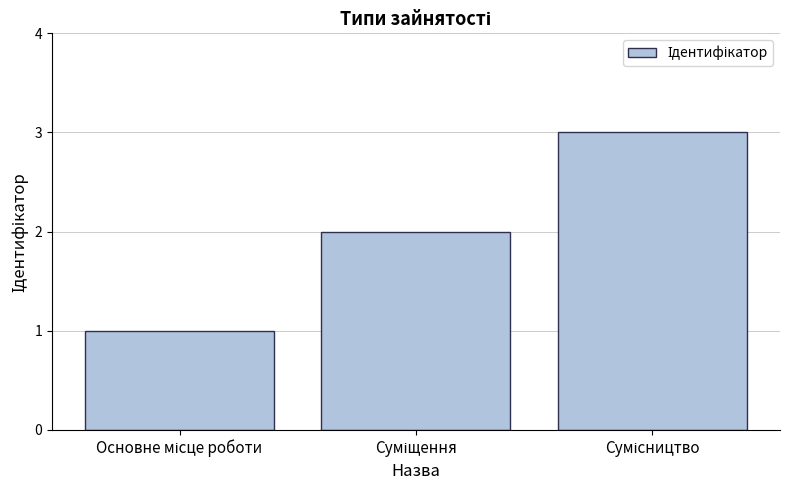

What is the minimum value shown in the chart?

1